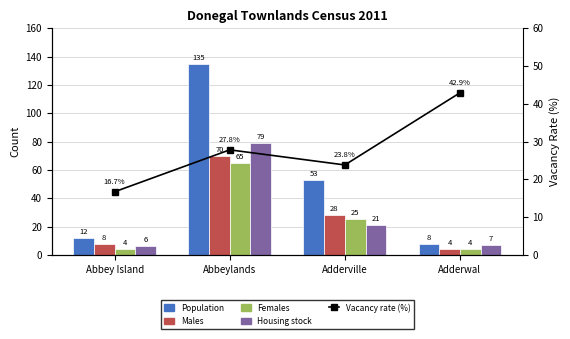

Is the value of Population at Abbeylands greater than the value of Males at Abbeylands?

Yes